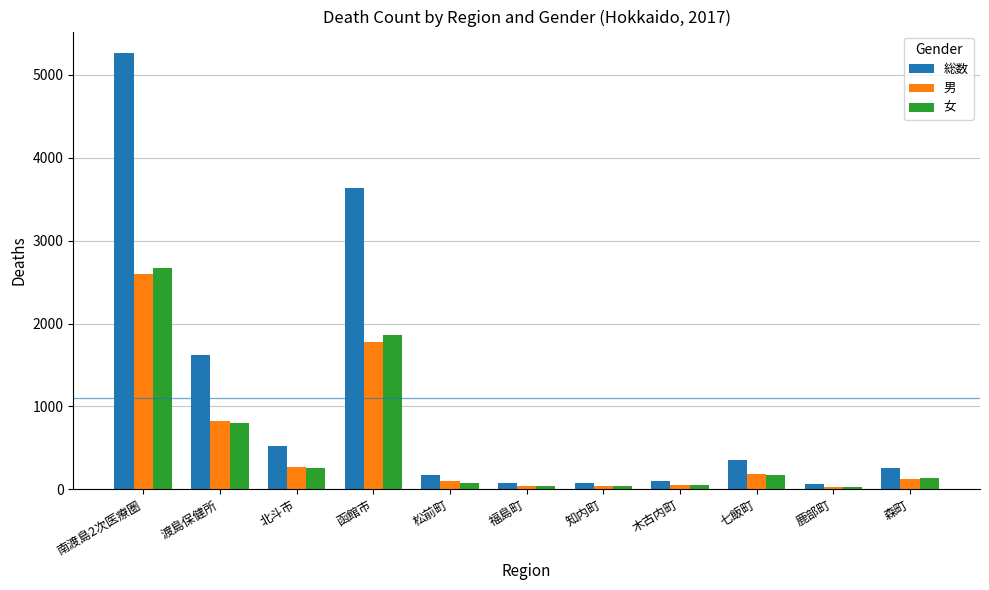

The value of 女 at 森町 is 131. True or false?

True